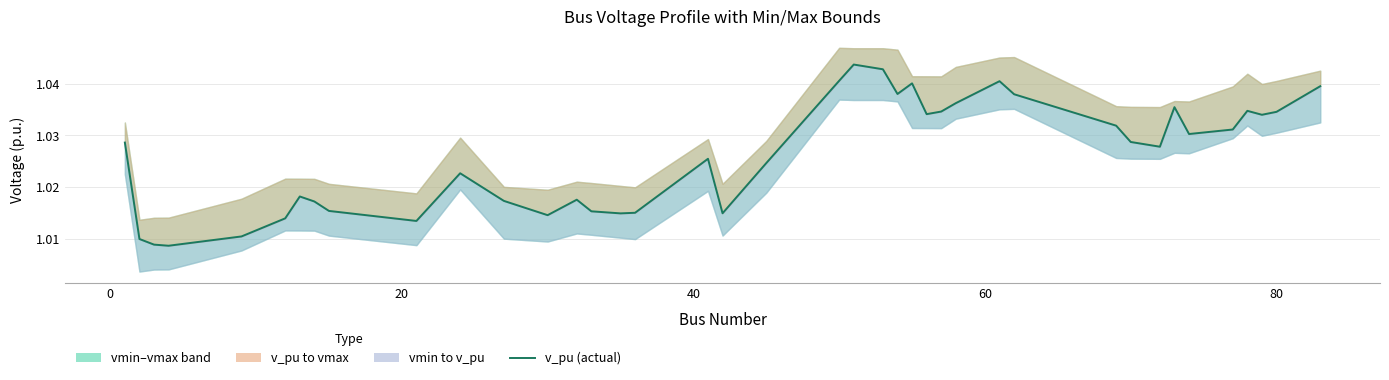

Reading left to right, extract all data points from this chart.

1.0	1.0	1.0	1.0	1.0	1.0	1.0	1.0	1.0	1.0	1.0	1.0	1.0	1.0	1.0	1.0	1.0	1.0	1.0	1.0	1.0	1.0	1.0	1.0	1.0	1.0	1.0	1.0	1.0	1.0	1.0	1.0	1.0	1.0	1.0	1.0	1.0	1.0	1.0	1.0